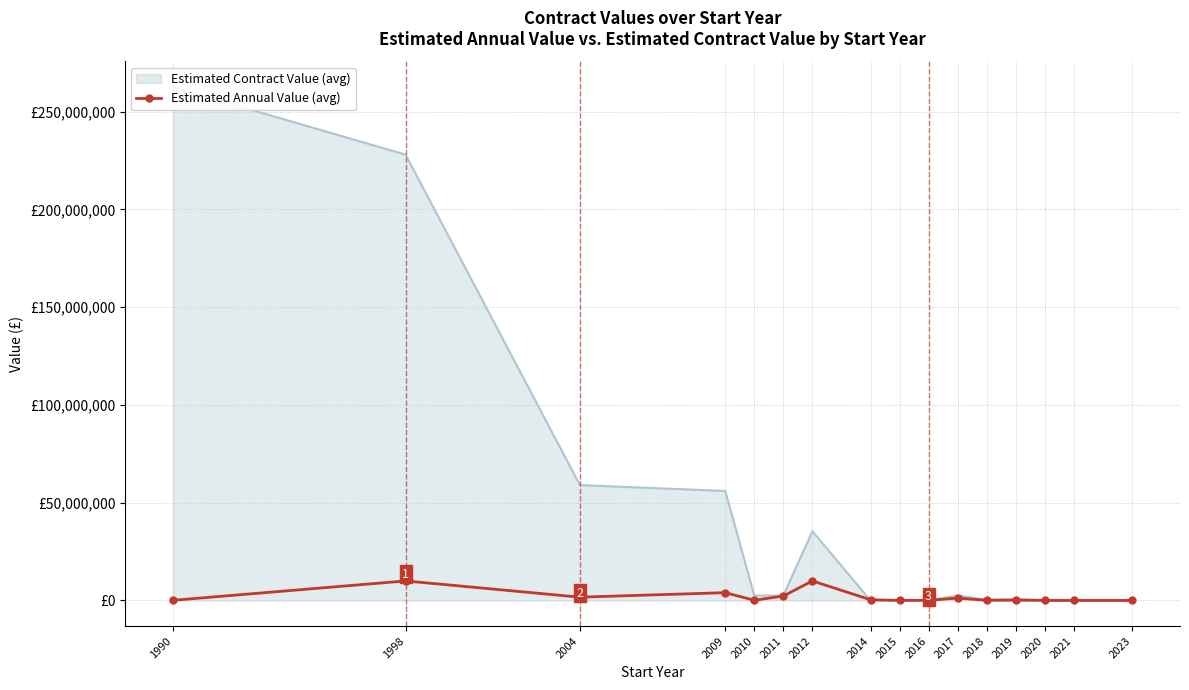

At which category does the data reach its first local valley?

2004